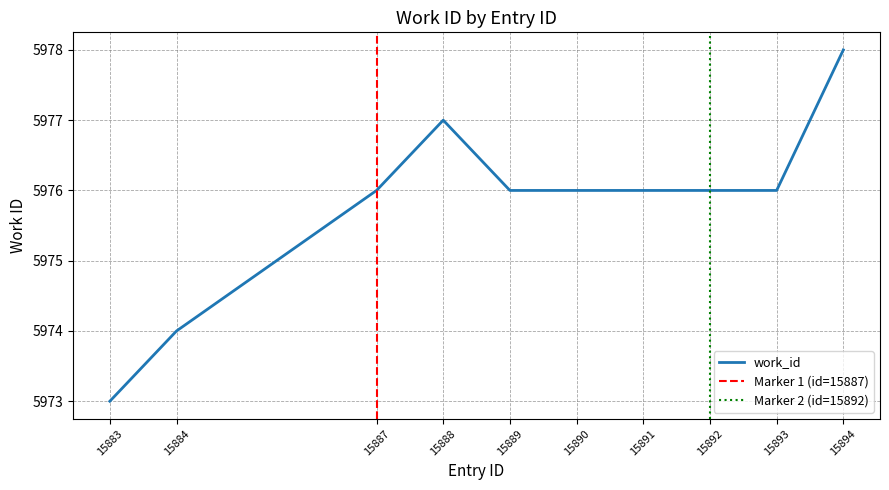

True or false: the data has more than 2 interior local peaks.

False